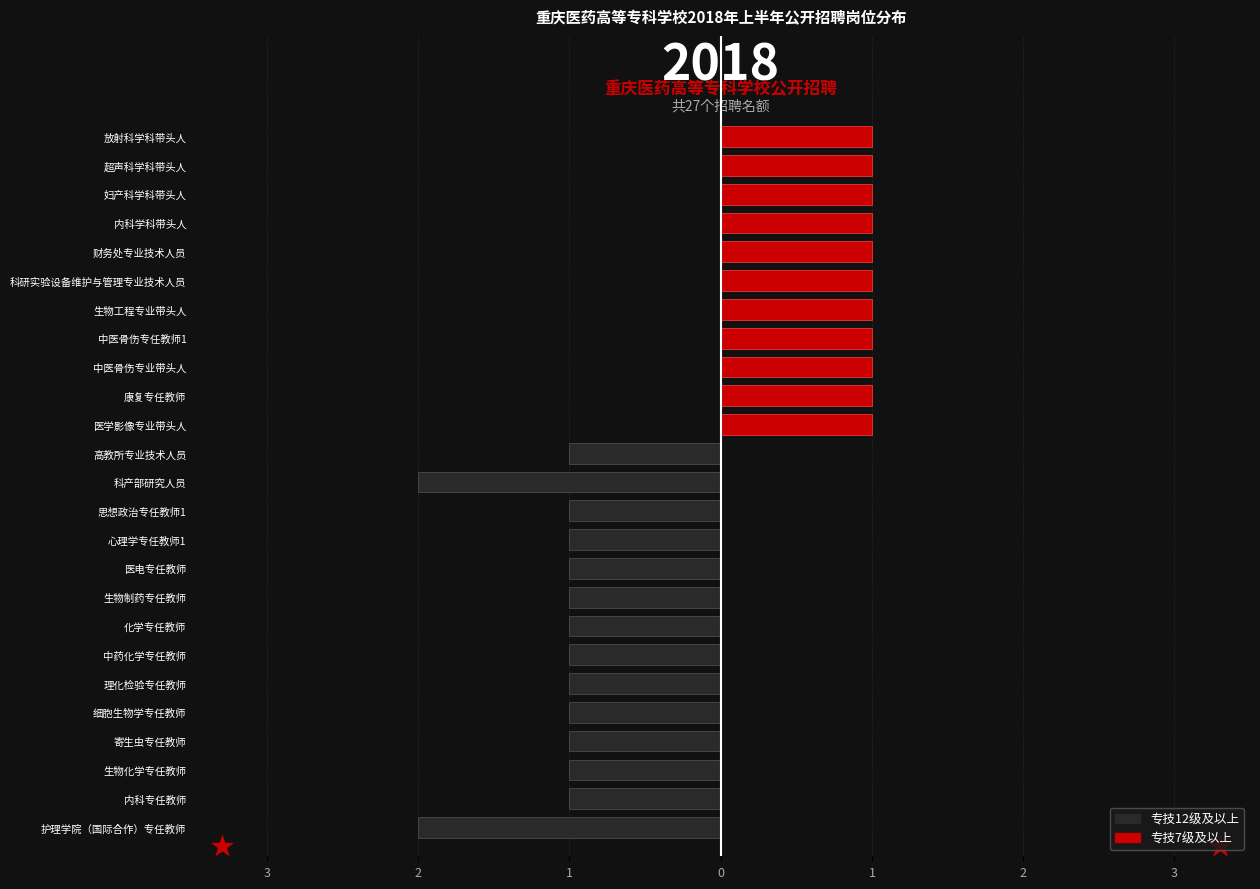

How many bars are there in each group?

2